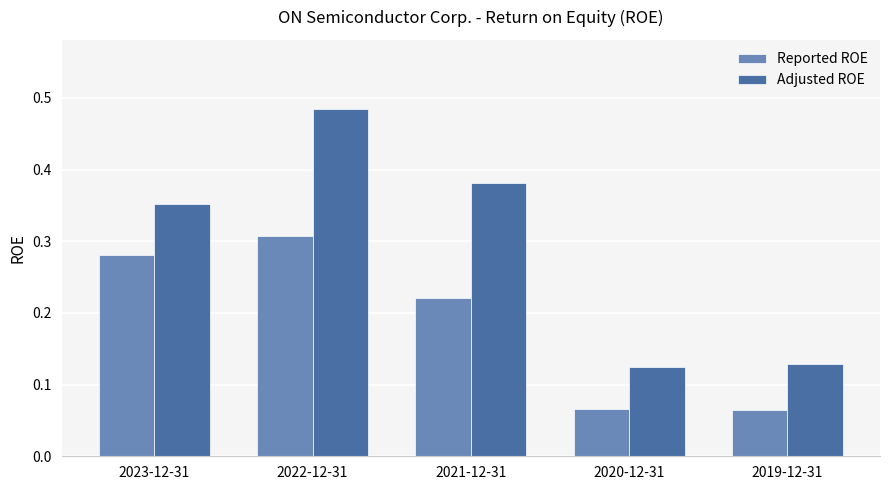

Which series has the largest total across all categories?

Adjusted ROE